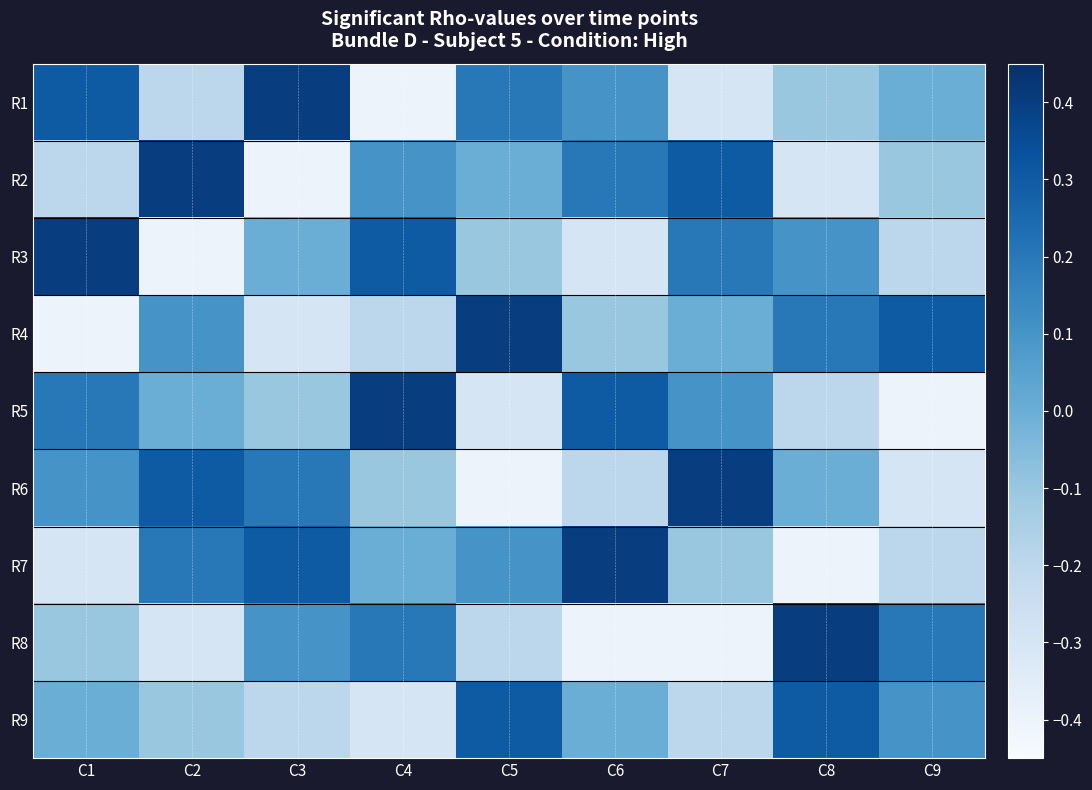

Which series has the widest spread of values?

R1